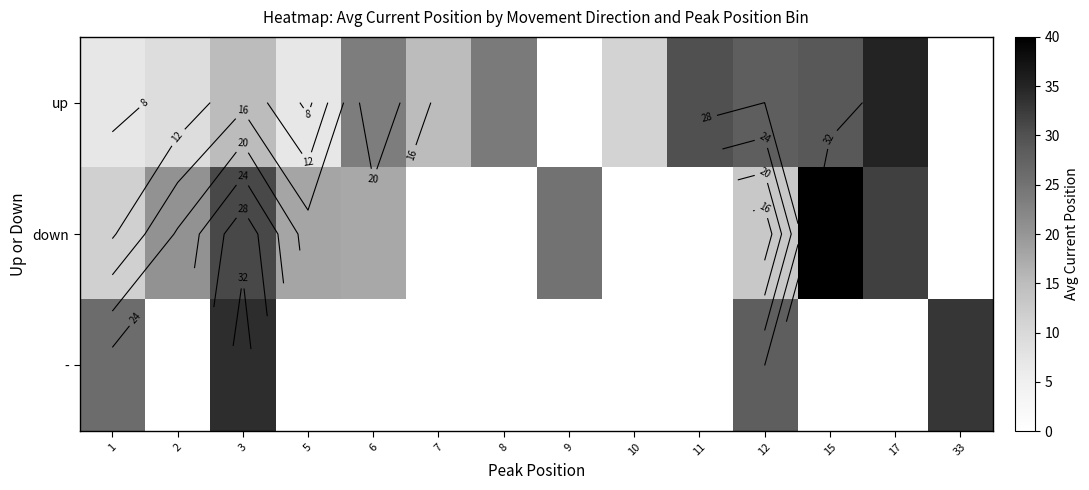

Which series has the widest spread of values?

down